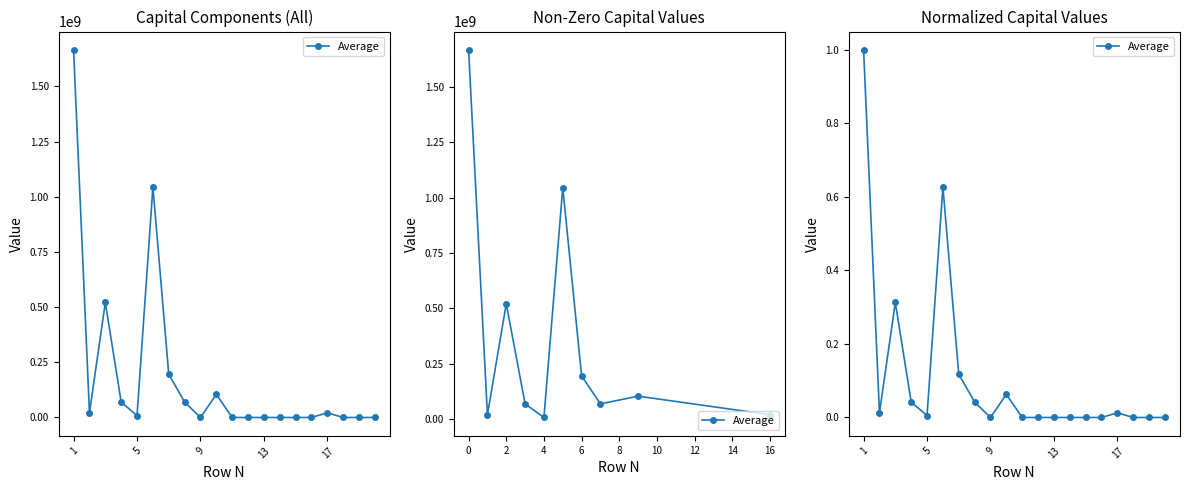

Reading right to left, list all the values displayed in this chart.

0.0	0.0	0.0	0.0	0.0	0.0	0.0	0.0	0.0	0.0	0.1	0.0	0.0	0.1	0.6	0.0	0.0	0.3	0.0	1.0